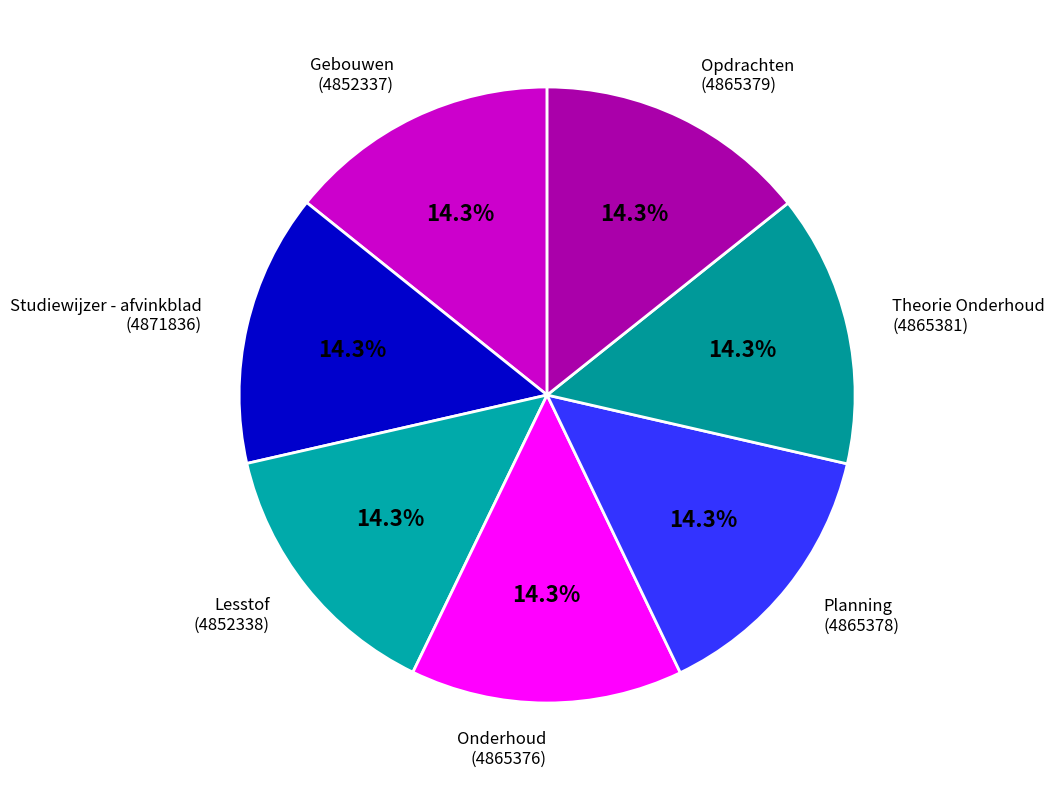

True or false: Theorie Onderhoud accounts for 14% of the total.

True